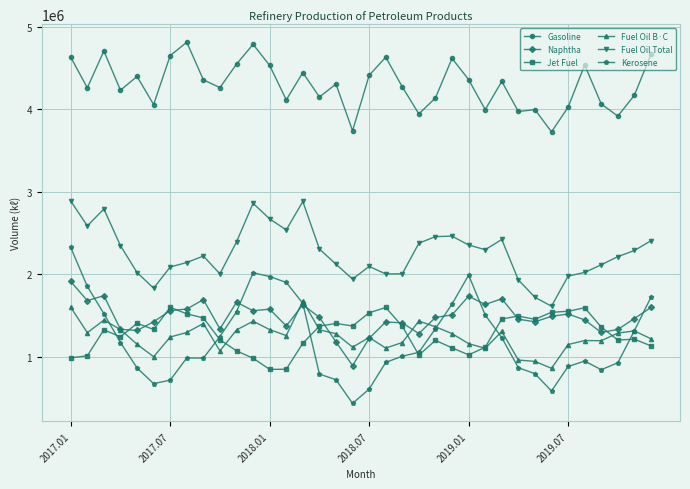

True or false: Fuel Oil B·C has more than 1 interior local peaks.

True